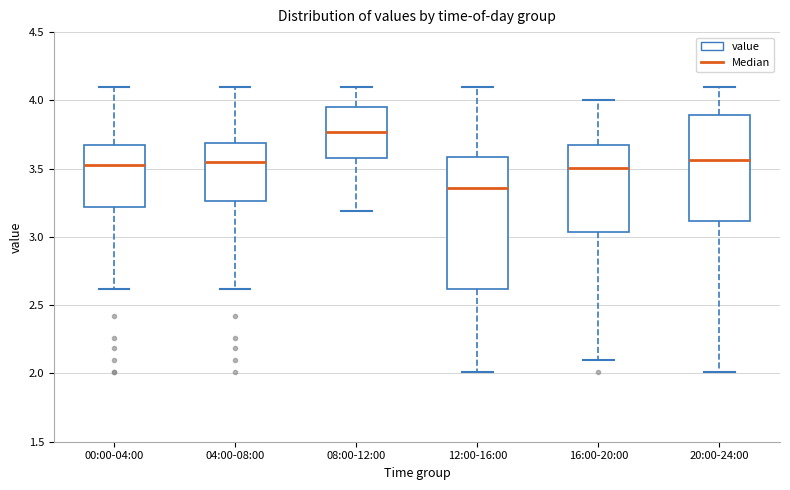

Where does the median line of the box for 16:00-20:00 sit on the y-axis? The values are not printed on the chart, so give them approximately, as read against the axis.

3.50